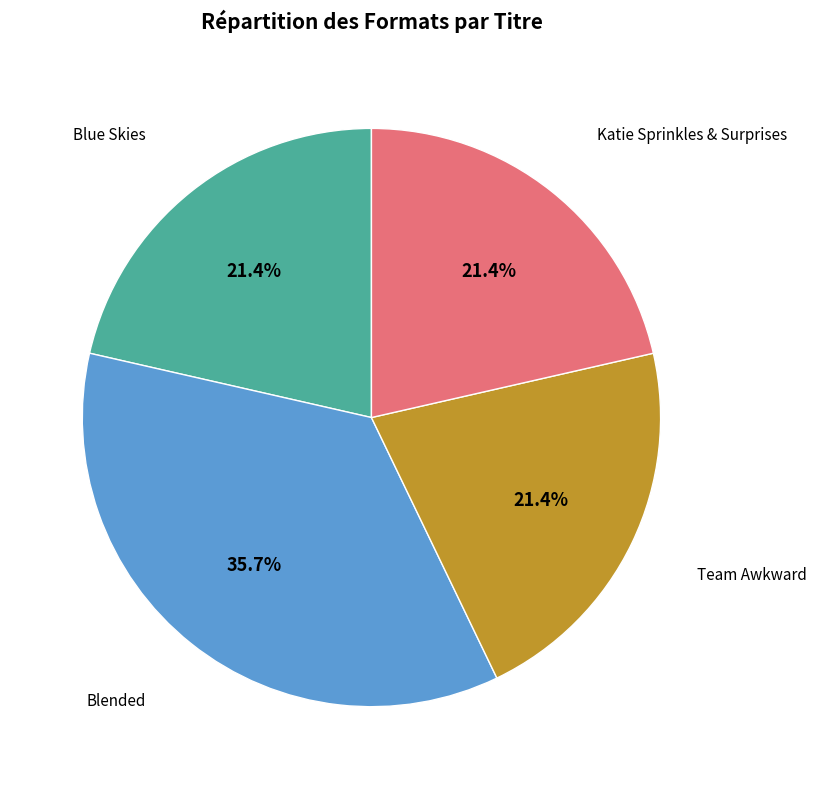

Which category has the biggest portion of the pie?

Blended